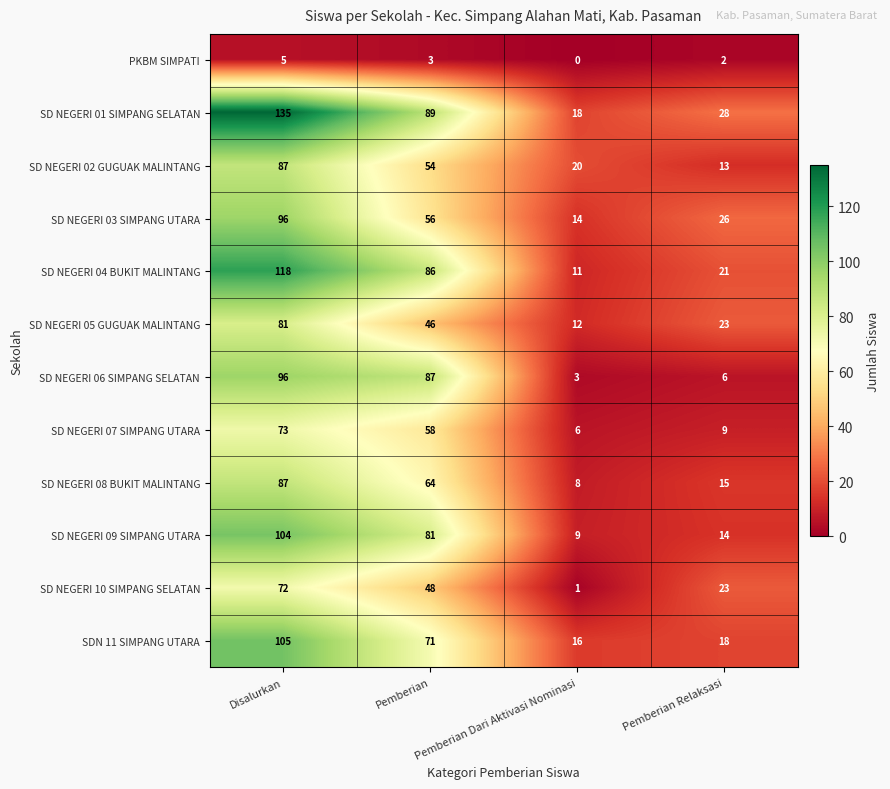

Which series has the largest total across all categories?

SD NEGERI 01 SIMPANG SELATAN